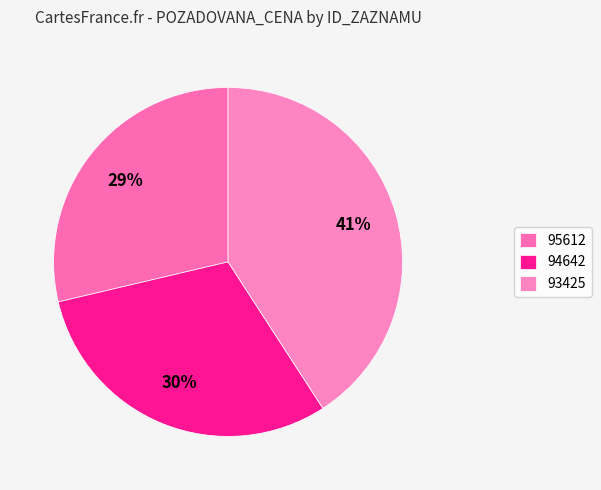

How many slices are in this pie chart?

3